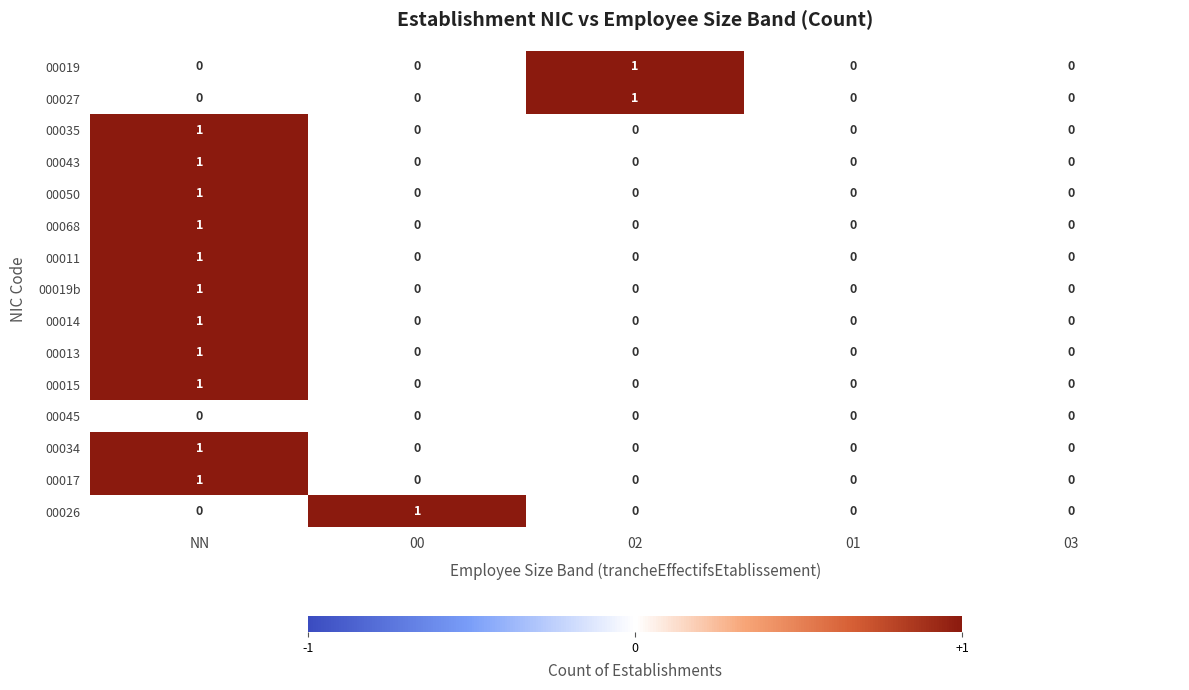

How many positive values does the 00027 series have?

1